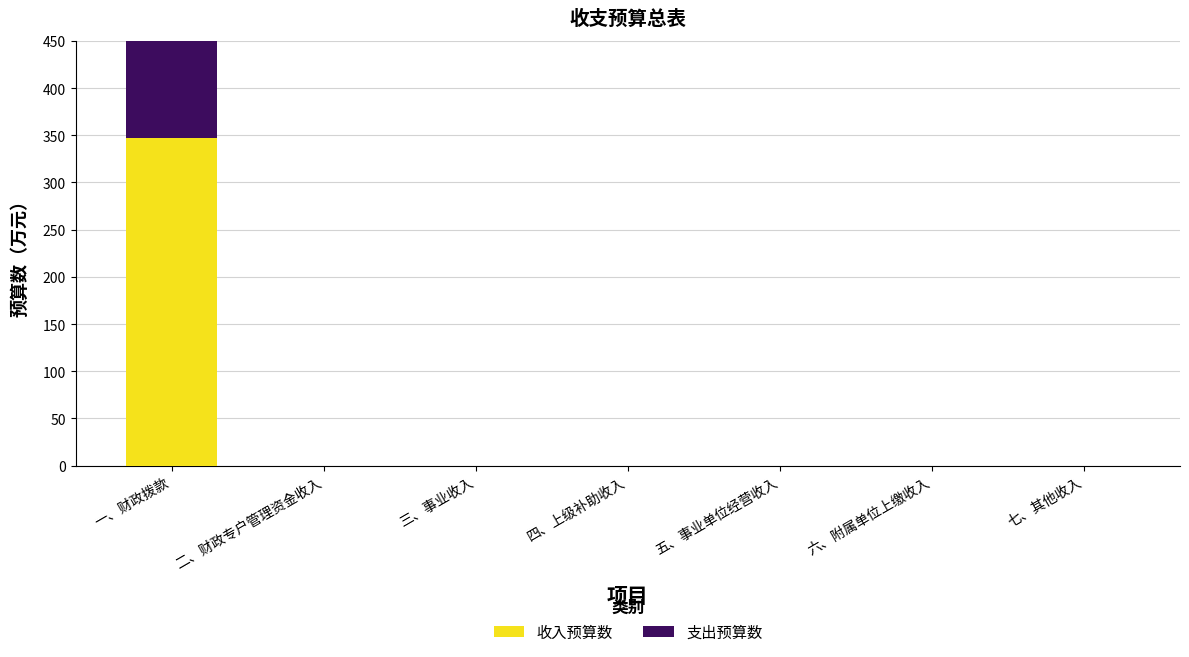

How many groups of bars are there?

7